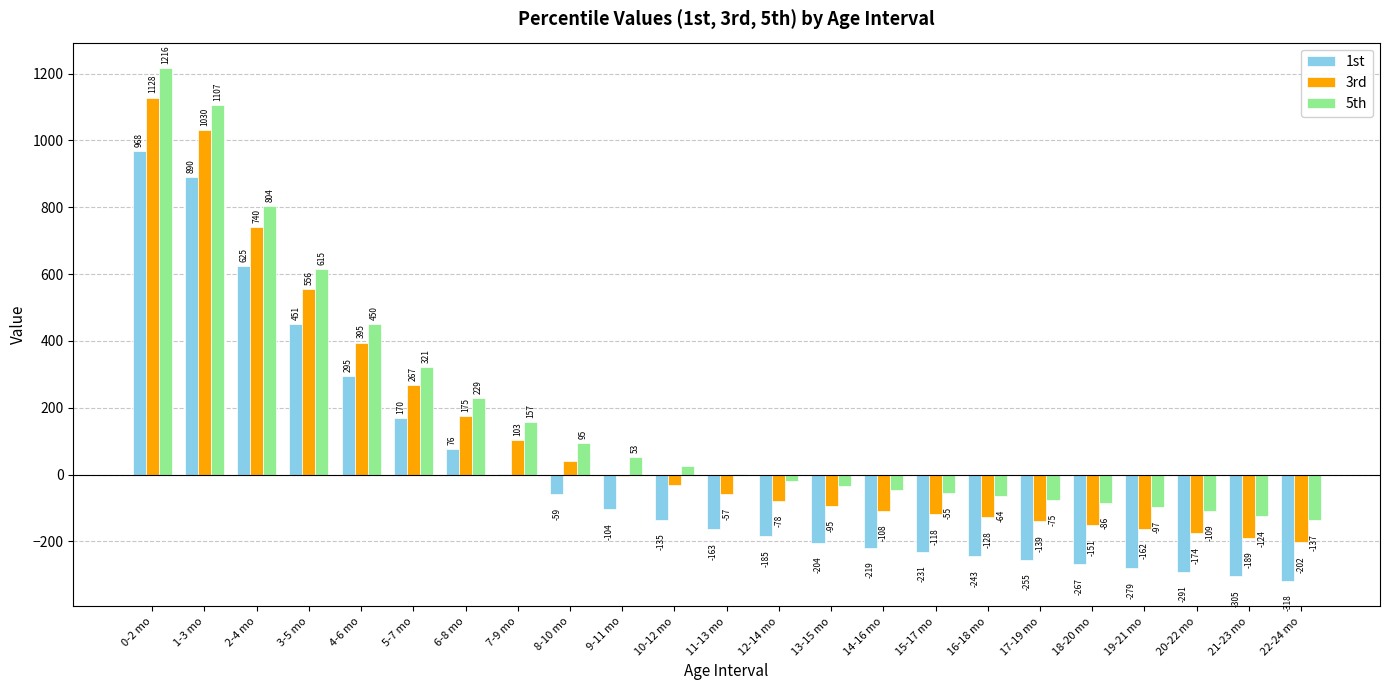

Reading left to right, list all the values displayed in this chart.

1st: 968	890	625	451	295	170	76	3	-59	-104	-135	-163	-185	-204	-219	-231	-243	-255	-267	-279	-291	-305	-318
3rd: 1128	1030	740	556	395	267	175	103	40	-3	-31	-57	-78	-95	-108	-118	-128	-139	-151	-162	-174	-189	-202
5th: 1216	1107	804	615	450	321	229	157	95	53	26	1	-19	-35	-47	-55	-64	-75	-86	-97	-109	-124	-137